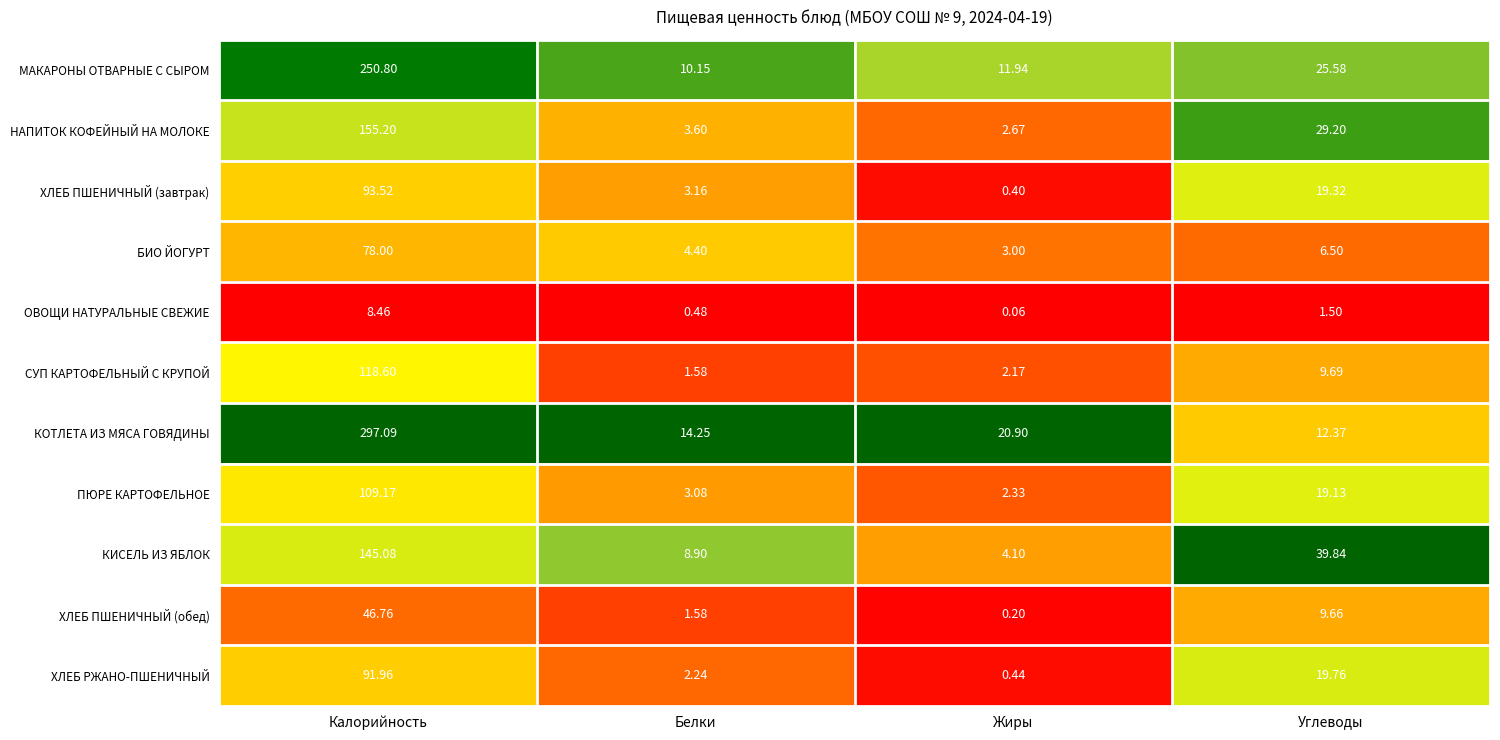

At which category is the sum across all series the highest?

Калорийность